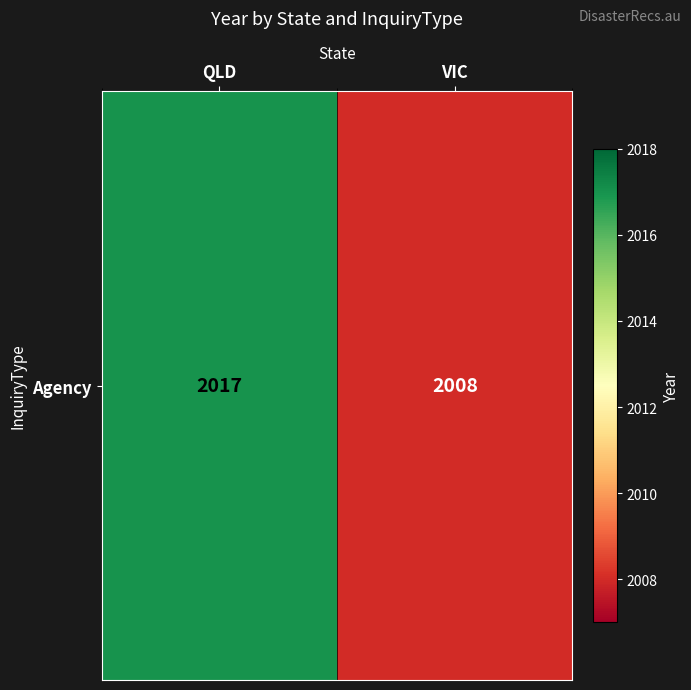

At which label is the value closest to 2012?

VIC